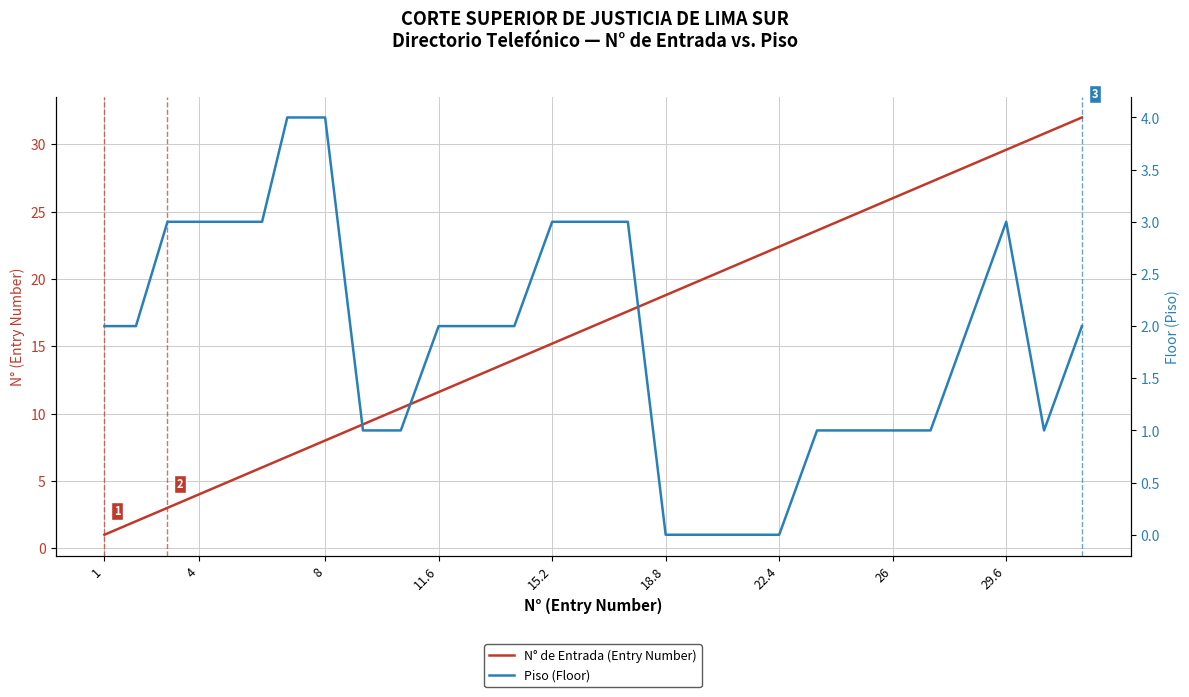

Rank the series by their maximum value, from highest to lowest.

N° de Entrada (Entry Number), Piso (Floor)